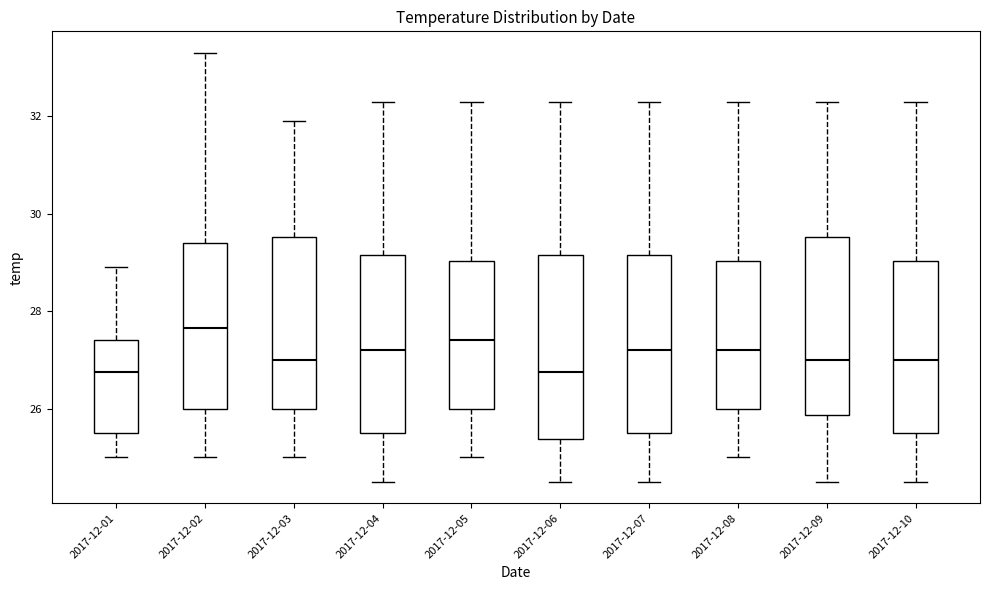

Reading left to right, read every box against the y-axis: the position of its median line, the range the box covers, and the ends of its whiskers. The values are not printed on the chart, so give them approximately, as read against the axis.

2017-12-01: median 26.8, box 25.6 to 27.4, whiskers 25.0 to 29.0
2017-12-02: median 27.6, box 26.0 to 29.4, whiskers 25.0 to 33.4
2017-12-03: median 27.0, box 26.0 to 29.6, whiskers 25.0 to 32.0
2017-12-04: median 27.2, box 25.6 to 29.2, whiskers 24.6 to 32.4
2017-12-05: median 27.4, box 26.0 to 29.0, whiskers 25.0 to 32.4
2017-12-06: median 26.8, box 25.4 to 29.2, whiskers 24.6 to 32.4
2017-12-07: median 27.2, box 25.6 to 29.2, whiskers 24.6 to 32.4
2017-12-08: median 27.2, box 26.0 to 29.0, whiskers 25.0 to 32.4
2017-12-09: median 27.0, box 25.8 to 29.6, whiskers 24.6 to 32.4
2017-12-10: median 27.0, box 25.6 to 29.0, whiskers 24.6 to 32.4